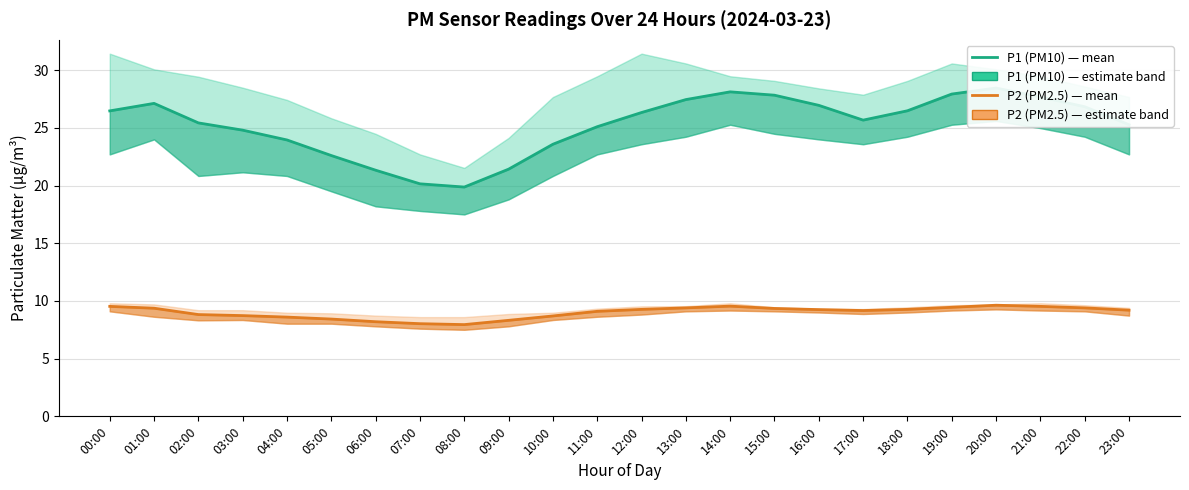

What is the difference between the highest and lowest values at 04:00?

15.3